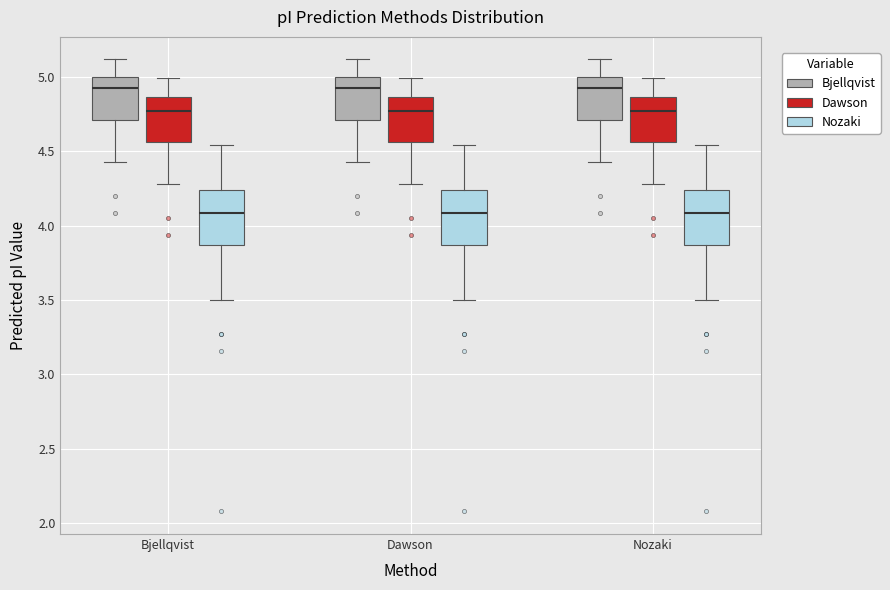

Where does the upper whisker of the box for Dawson (Dawson) end on the y-axis? The values are not printed on the chart, so give them approximately, as read against the axis.

5.00